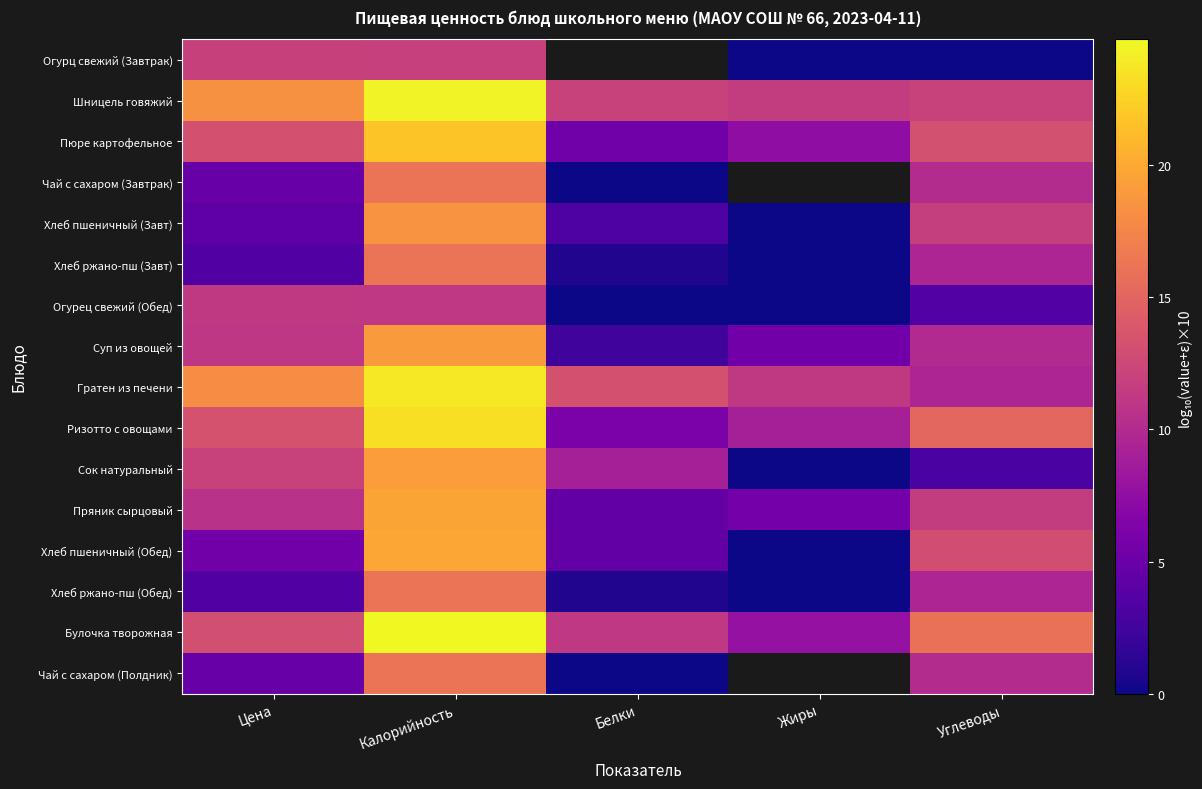

Which series has the largest total across all categories?

Шницель говяжий